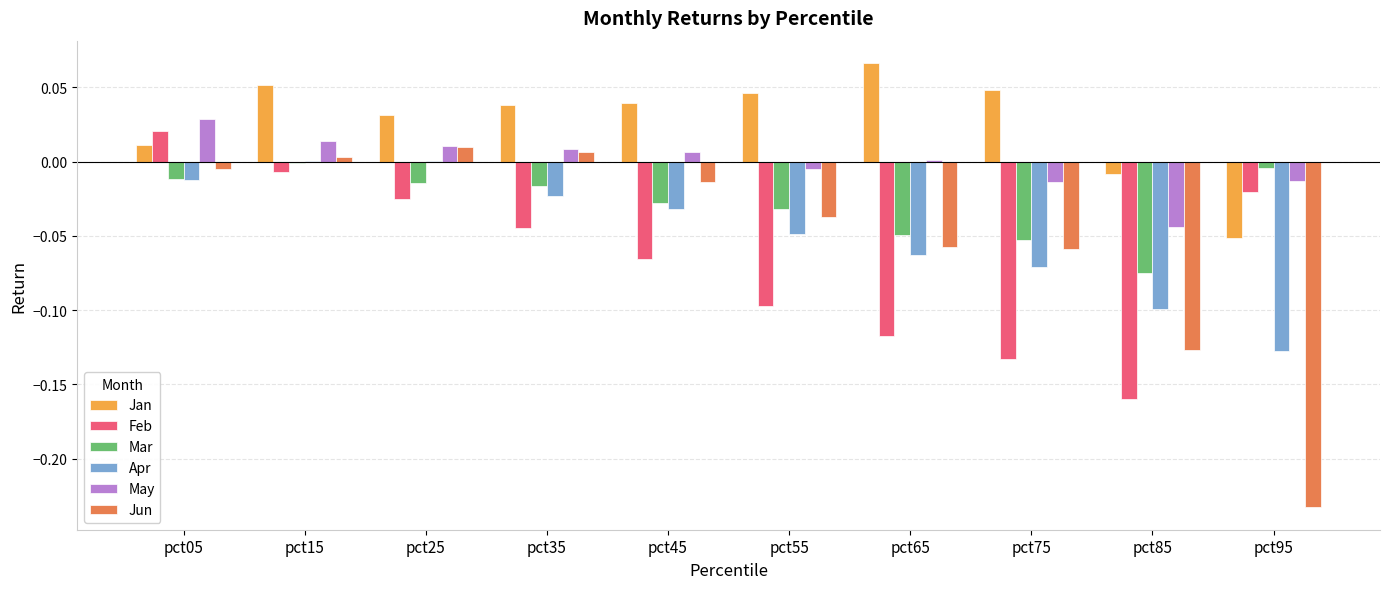

Count the number of data series in this chart.

6